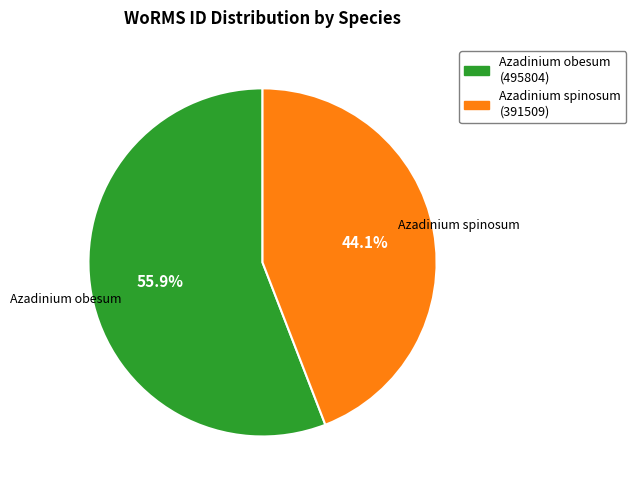

Is there a majority slice in this chart?

Yes